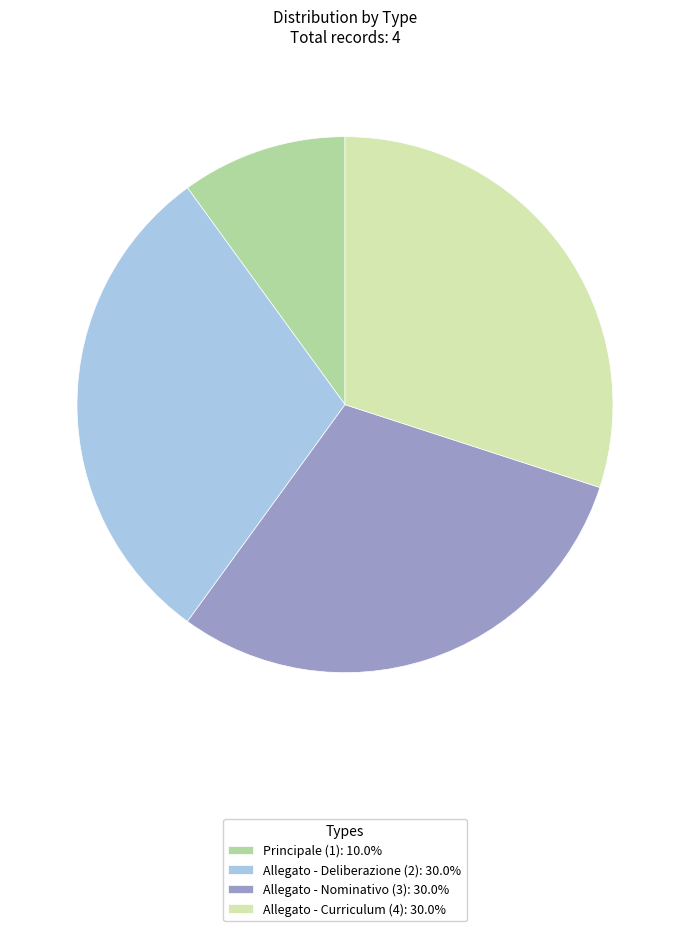

Is the sum of Allegato - Deliberazione (2): 30.0% and Allegato - Nominativo (3): 30.0% greater than half?

Yes